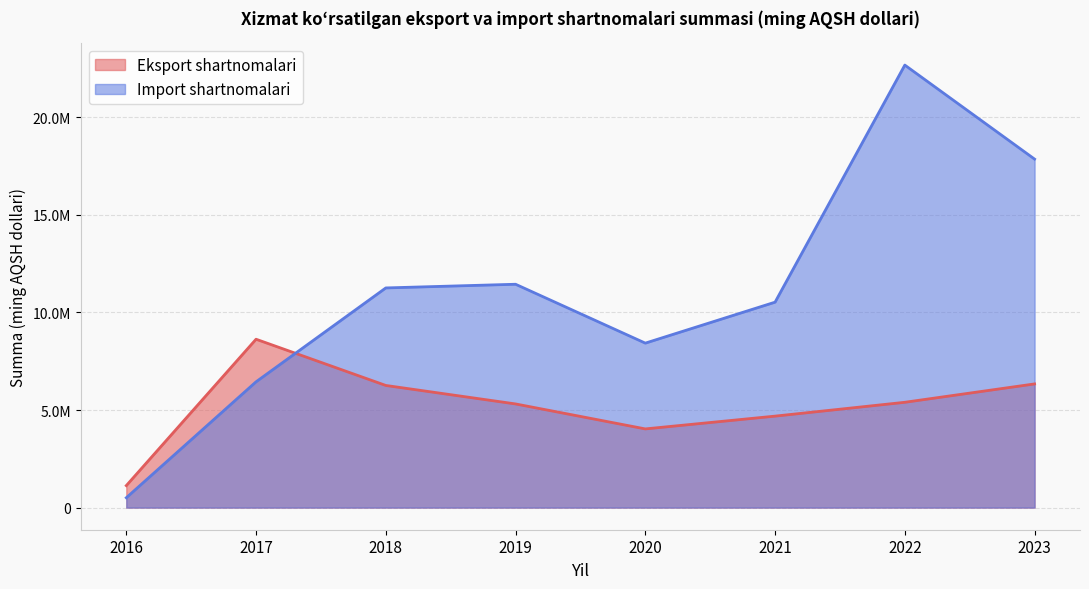

Rank the series at 2021 from lowest to highest value.

Eksport shartnomalari, Import shartnomalari